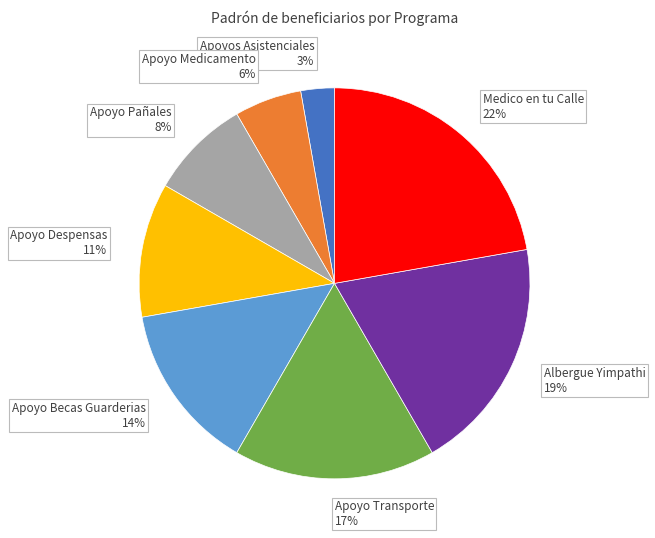

Count the number of slices in the pie.

8